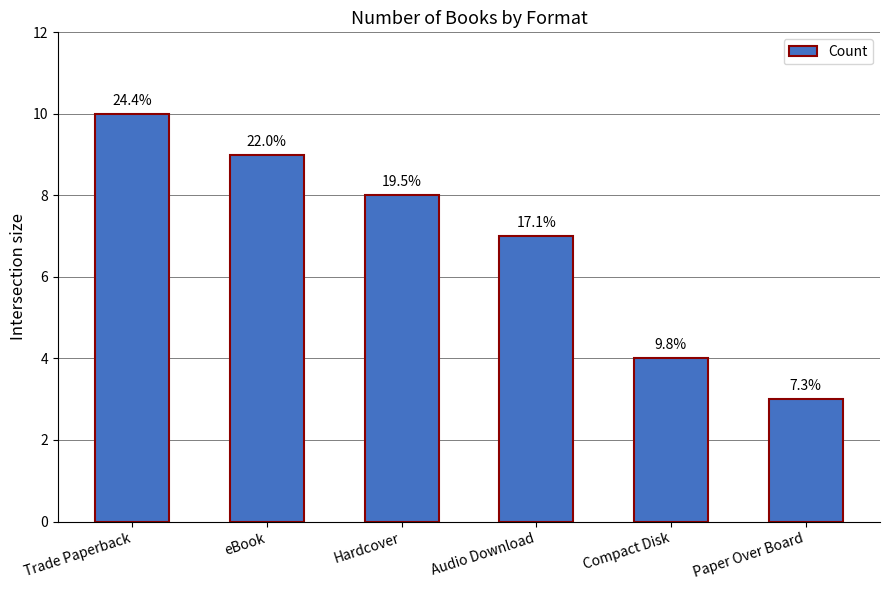

Are the bars horizontal?

No